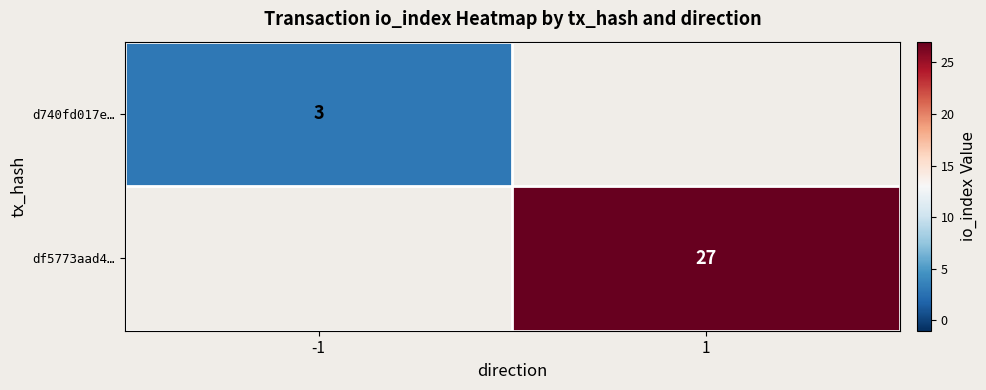

True or false: df5773aad4… has a value of 19 at 1.

False